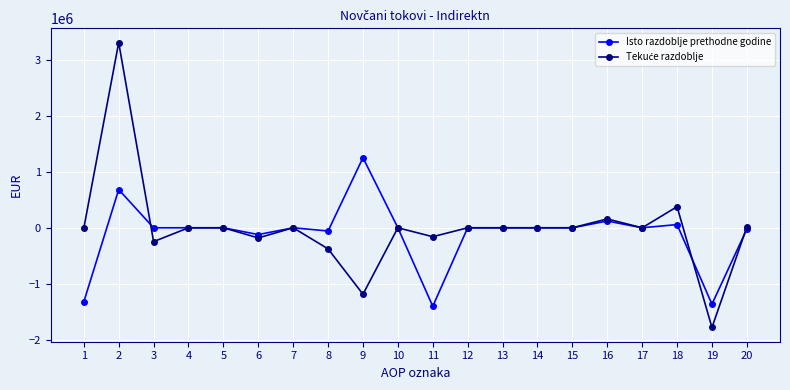

At which label does Isto razdoblje prethodne godine reach its peak?

9